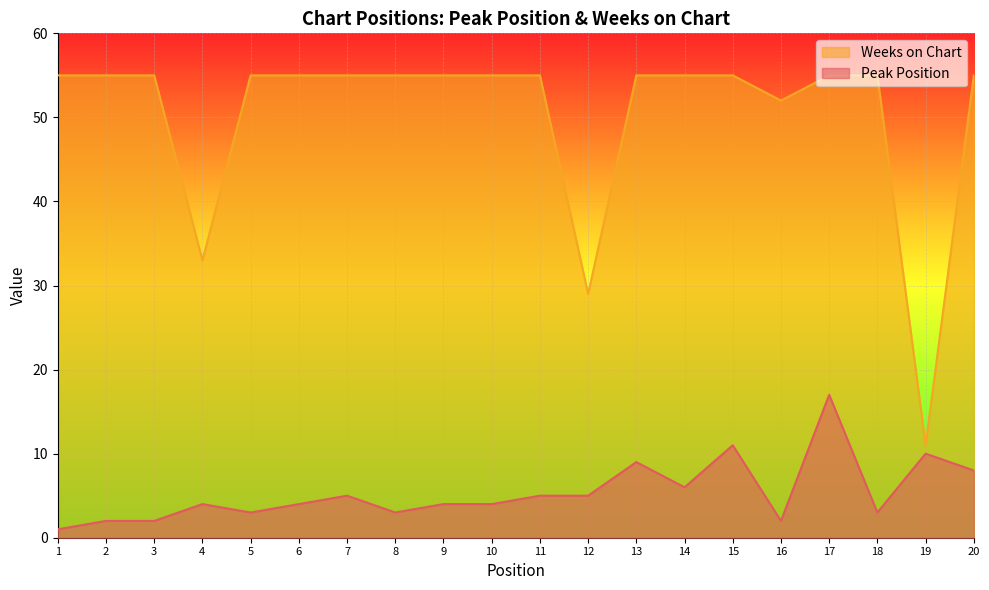

The value of Peak Position at 18 is 2. True or false?

False